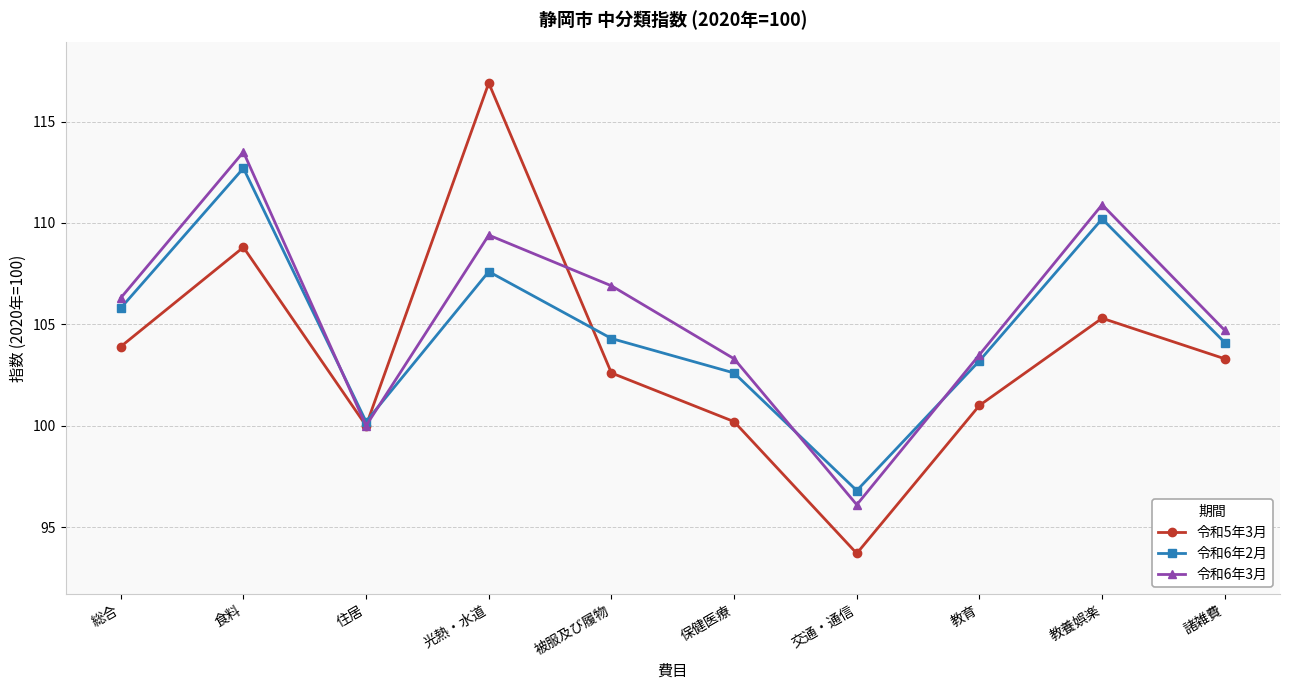

What is the difference between the maximum and minimum values in the 令和6年3月 series?

17.4